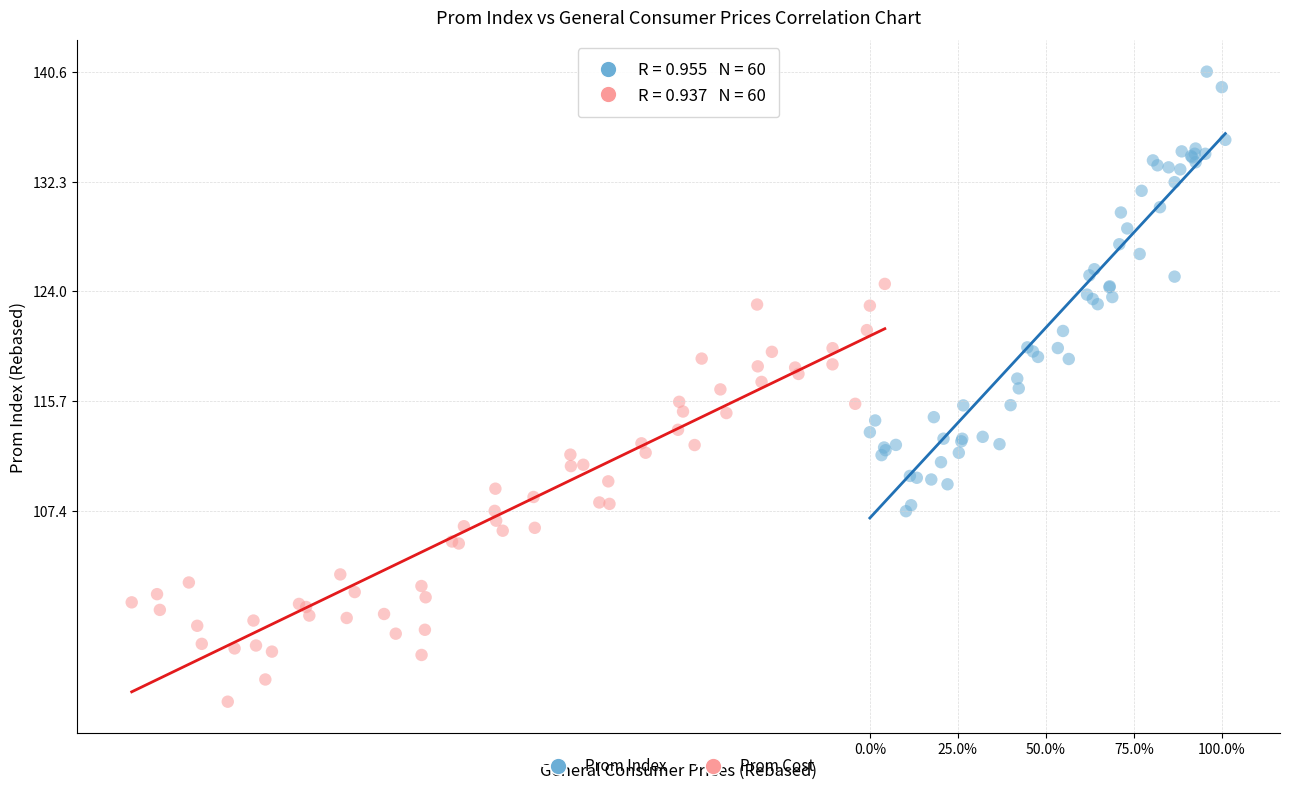

Which series has the widest spread of Y values?

Prom Index